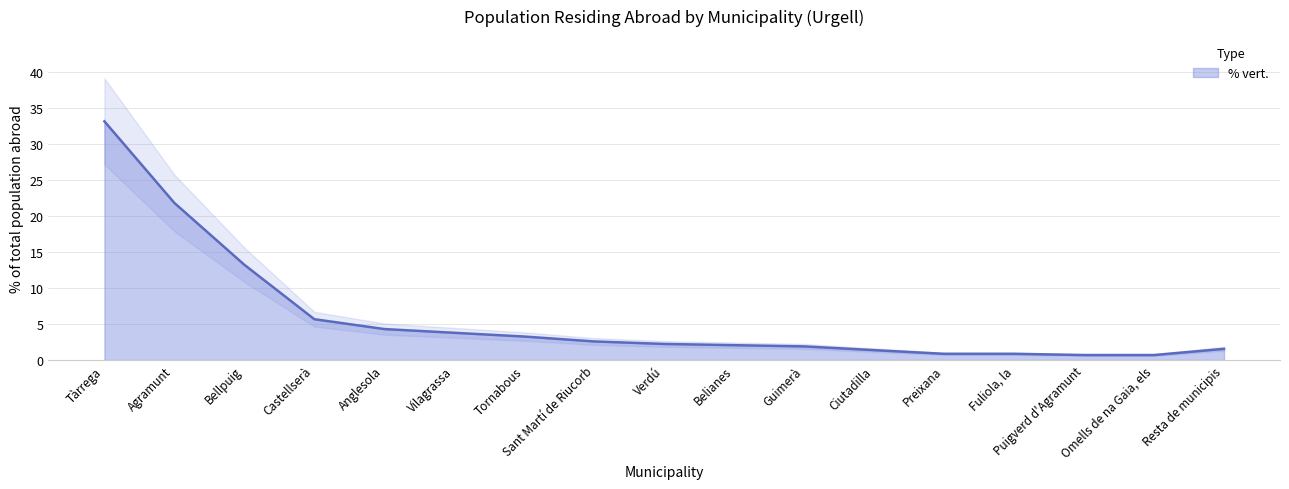

Which label corresponds to the smallest value in the chart?

Puigverd d'Agramunt